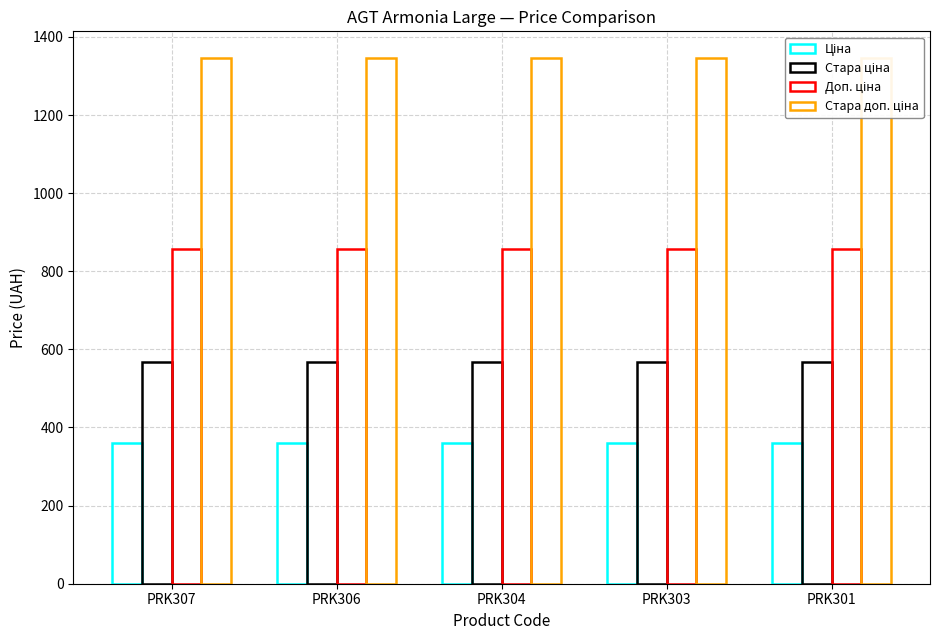

What is the highest value of the Стара ціна series?

566.8